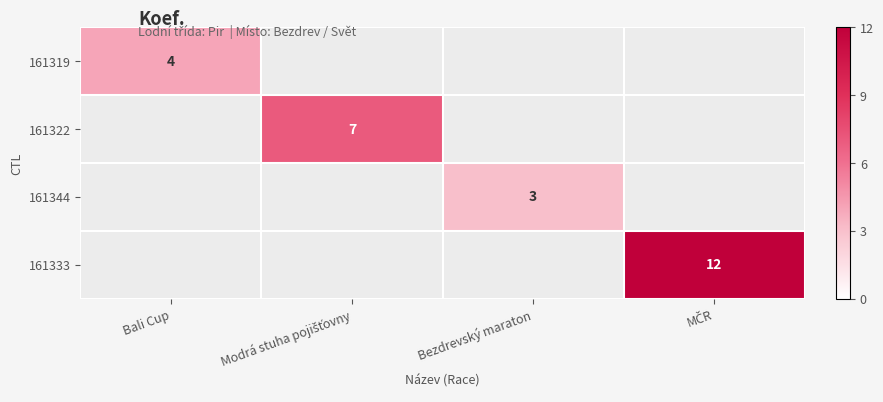

The value of 161344 at Bezdrevský maraton is 3. True or false?

True